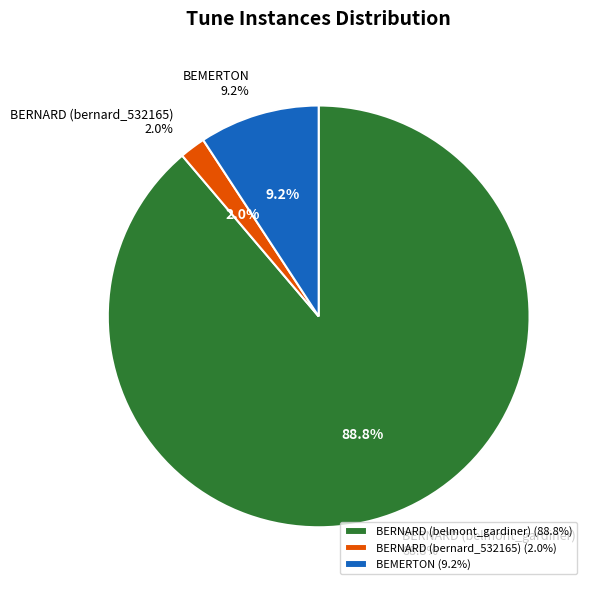

What is the change in value from BERNARD (belmont_gardiner) to BERNARD (bernard_532165)?

-527